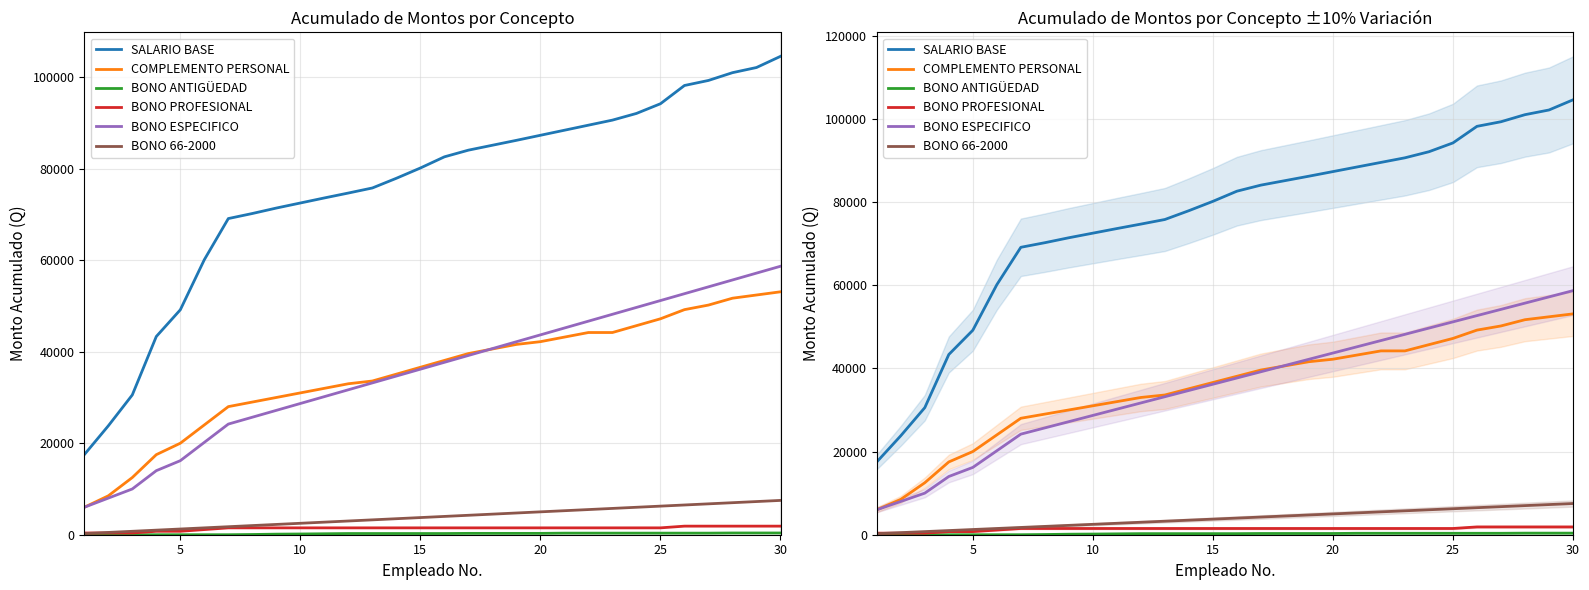

How many data points in BONO ANTIGÜEDAD are above 260?

14